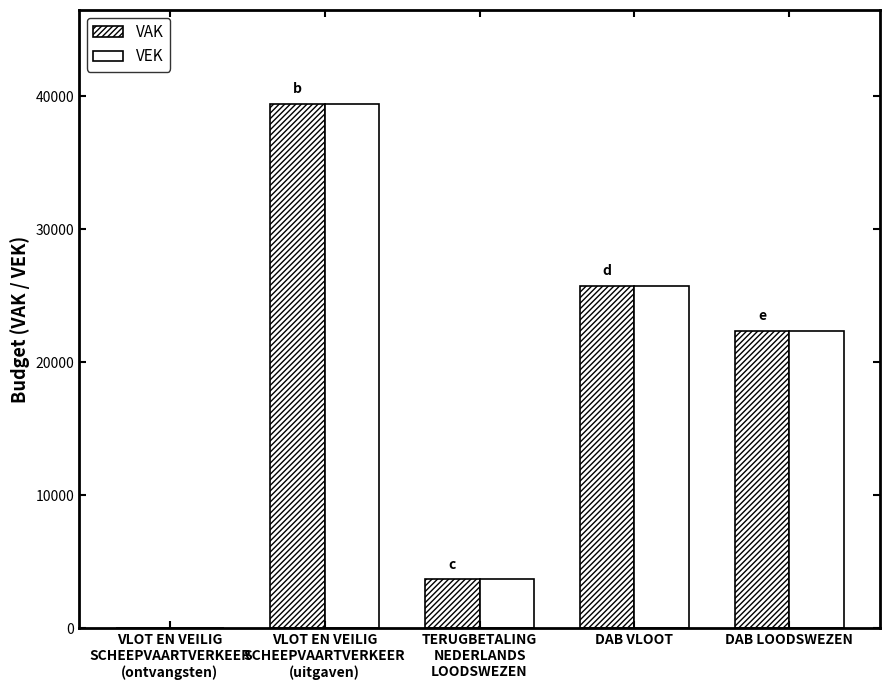

Which category has the lowest value in the VEK series?

VLOT EN VEILIG
SCHEEPVAARTVERKEER
(ontvangsten)